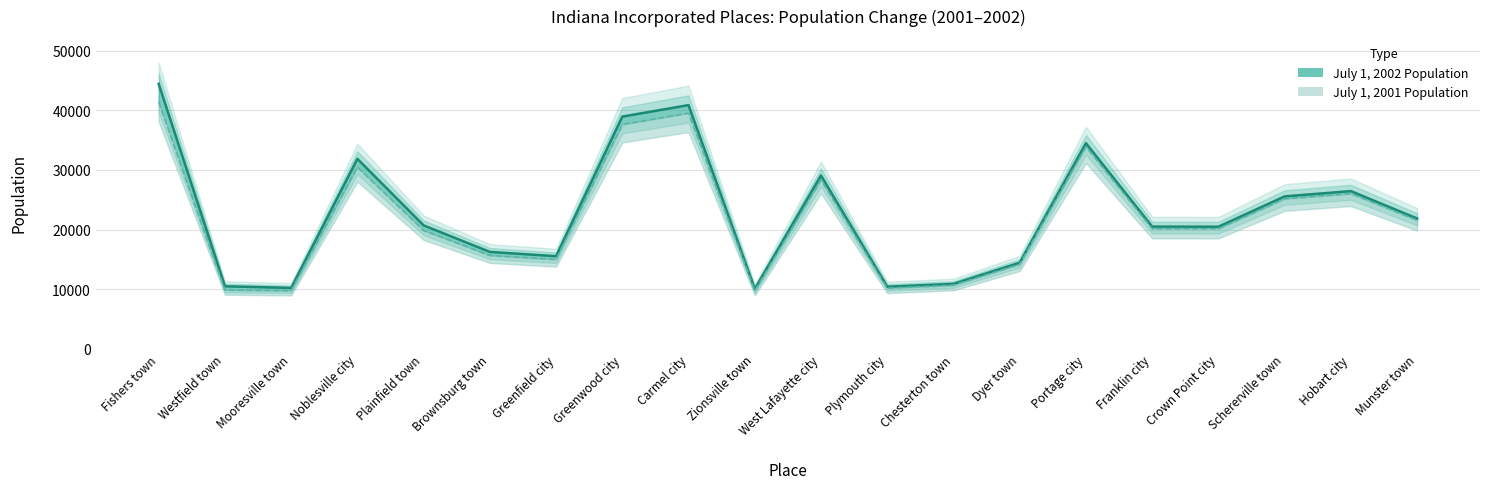

How many values in the July 1, 2002 Population series are below 20719?

10